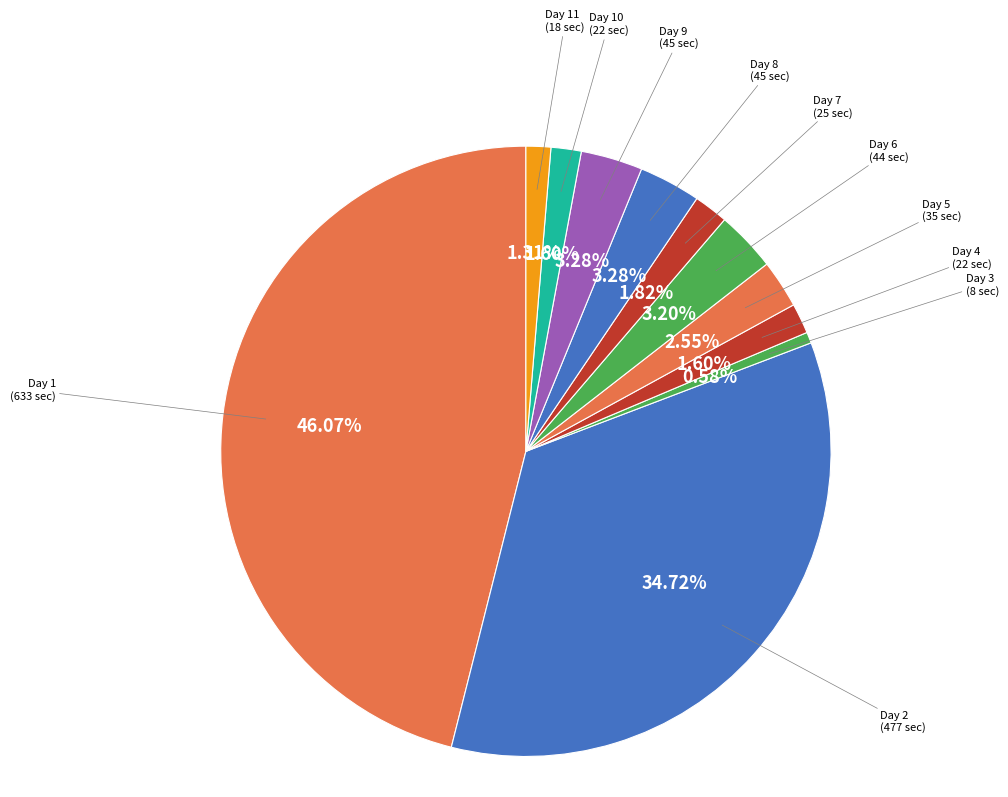

Is there a majority slice in this chart?

No